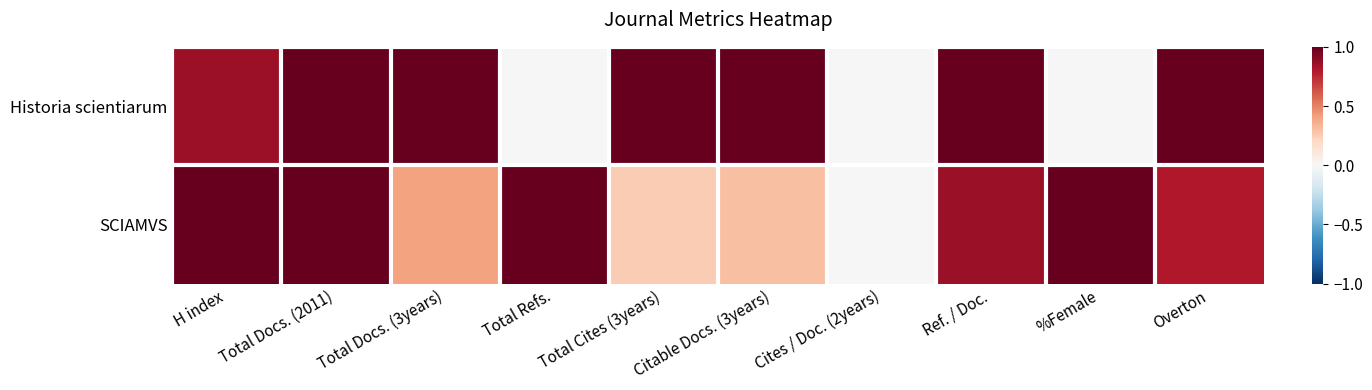

Reading left to right, extract all data points from this chart.

Historia scientiarum: H index=0.9	Total Docs. (2011)=1.0	Total Docs. (3years)=1.0	Total Refs.=0.0	Total Cites (3years)=1.0	Citable Docs. (3years)=1.0	Cites / Doc. (2years)=0.0	Ref. / Doc.=1.0	%Female=0.0	Overton=1.0
SCIAMVS: H index=1.0	Total Docs. (2011)=1.0	Total Docs. (3years)=0.4	Total Refs.=1.0	Total Cites (3years)=0.2	Citable Docs. (3years)=0.3	Cites / Doc. (2years)=0.0	Ref. / Doc.=0.9	%Female=1.0	Overton=0.8